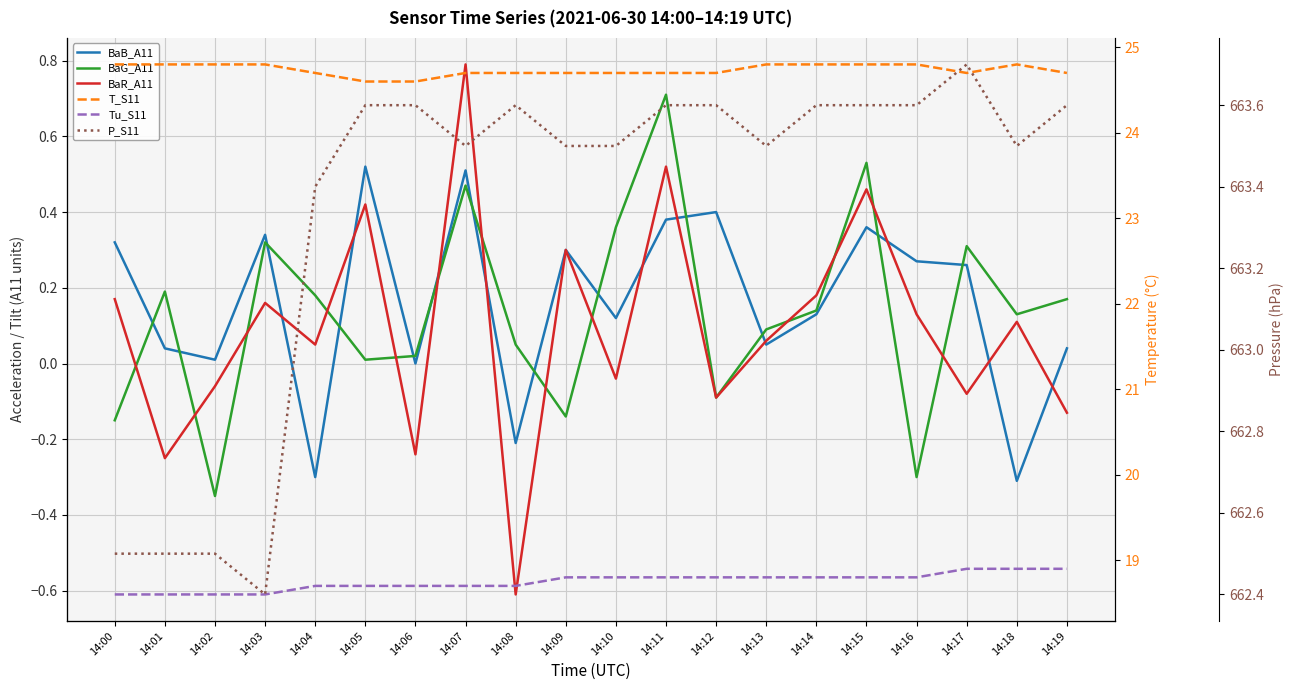

True or false: P_S11 and BaB_A11 cross at least once.

False